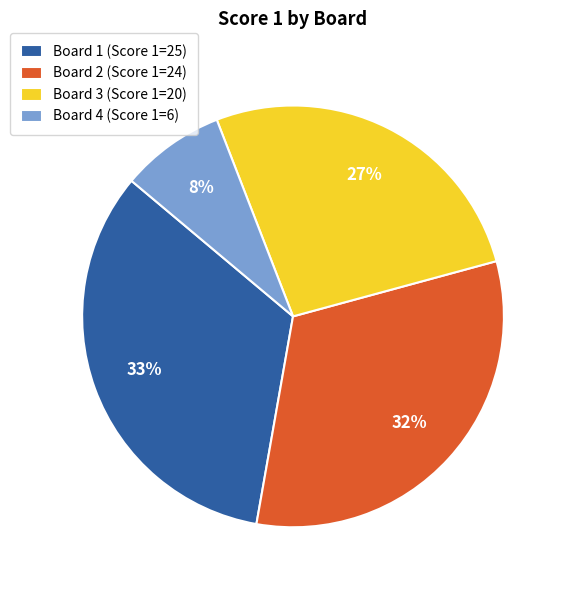

True or false: Board 1 accounts for 48% of the total.

False